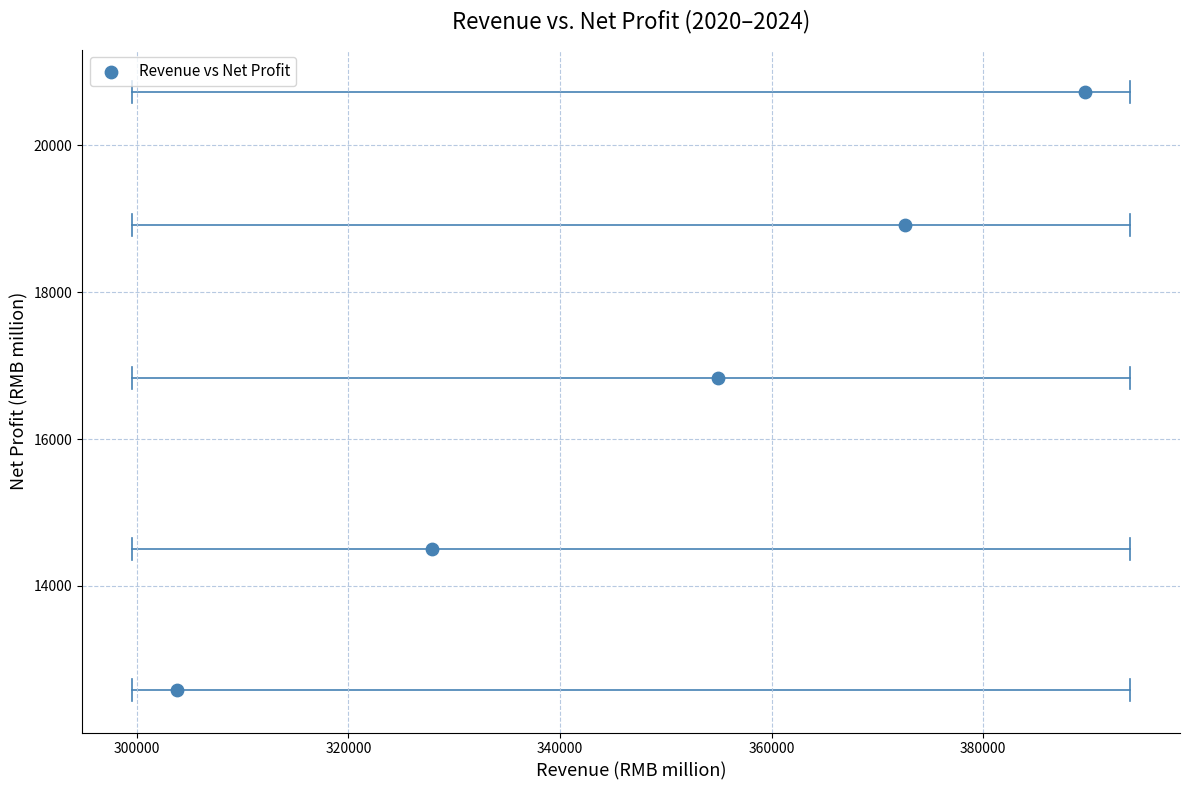

What is the range of X values (max minus min)?

85751